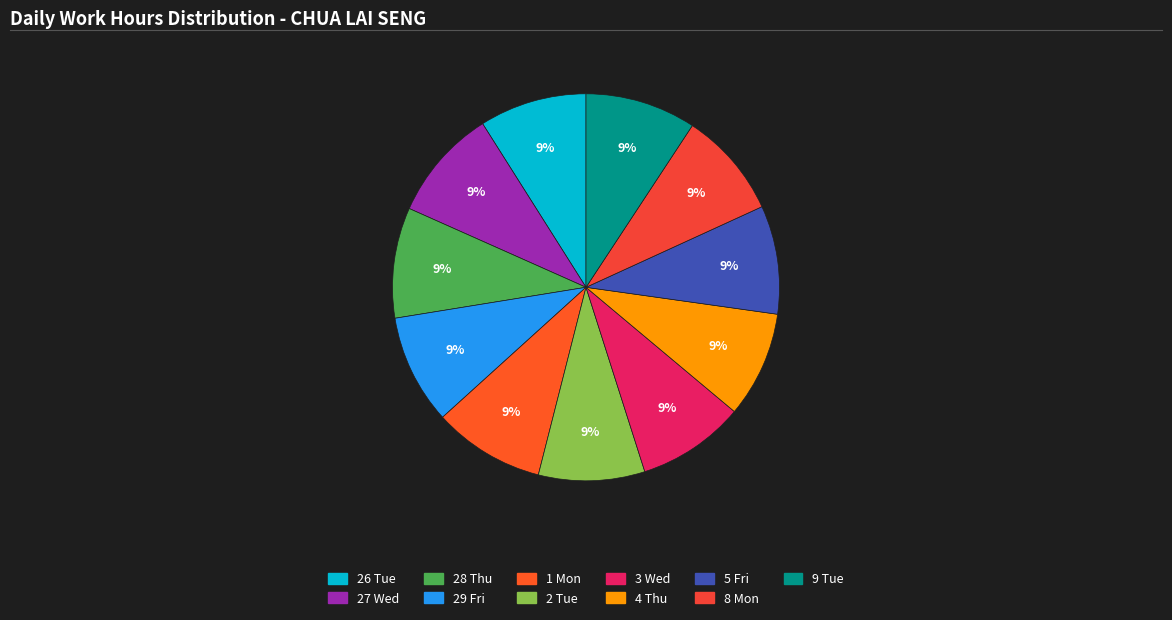

What is the total percentage of 27 Wed and 5 Fri?

18.4%